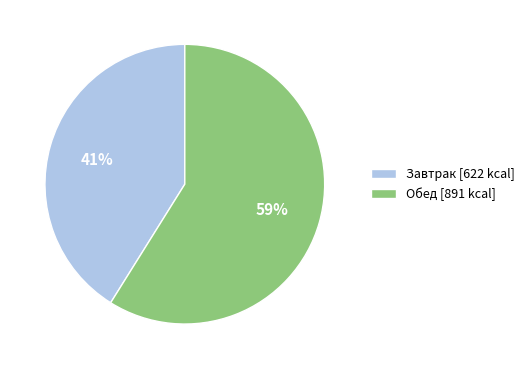

Combined, do Обед [891 kcal] and Завтрак [622 kcal] account for over 50%?

Yes